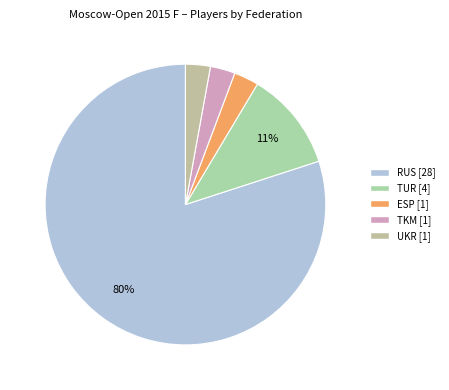

Combined, do TUR and RUS account for over 50%?

Yes